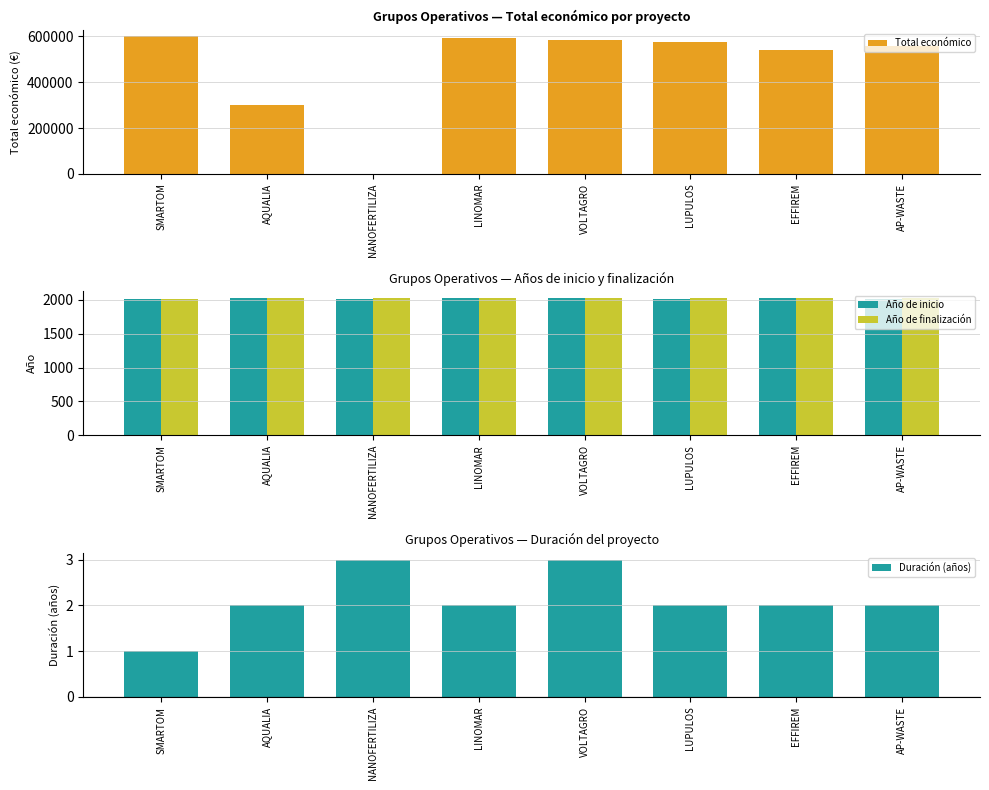

Where does the Total económico series first go above 577576?

SMARTOM